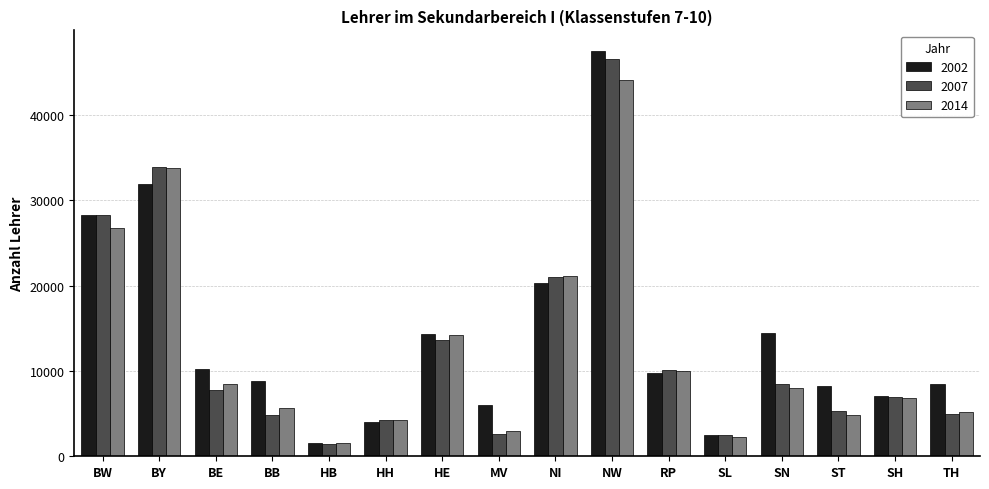

Which series changed the most between SN and ST?

2002